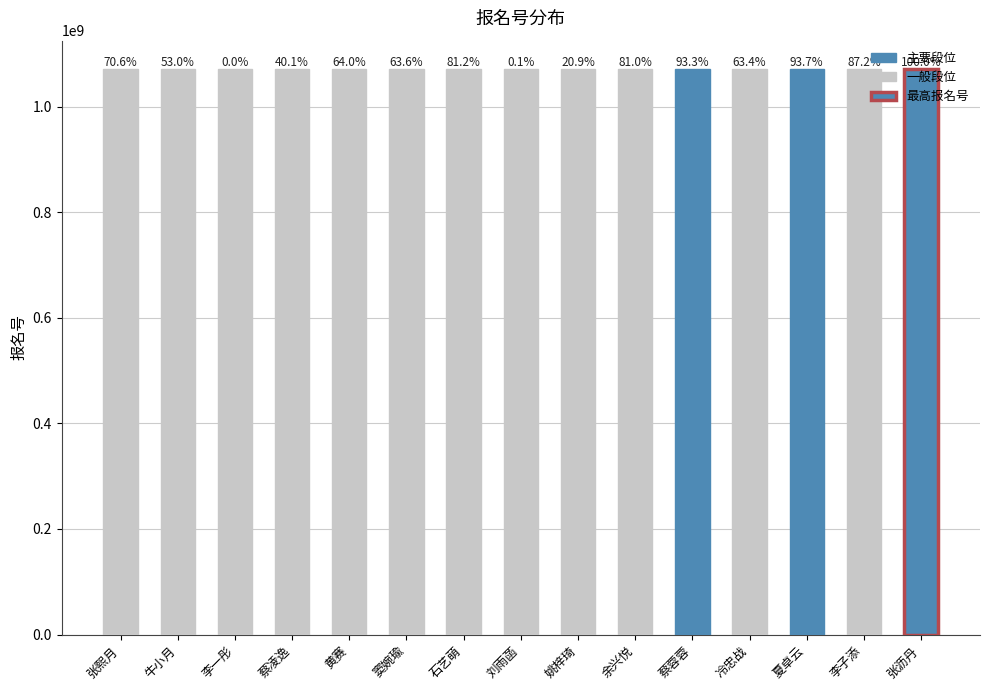

How many bars are there in total?

15